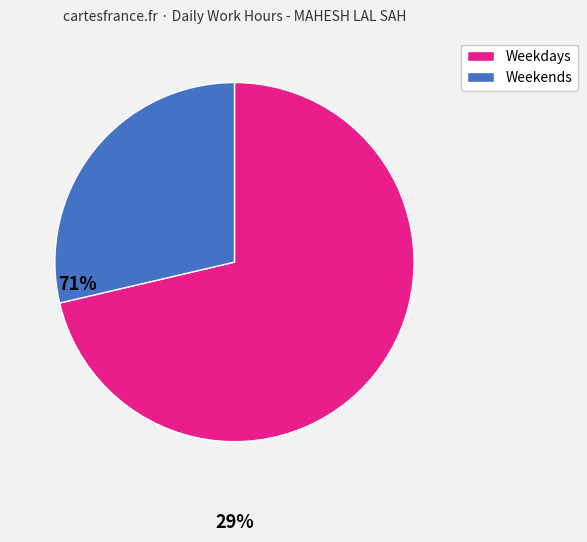

Is there any slice that represents more than half of the pie?

Yes